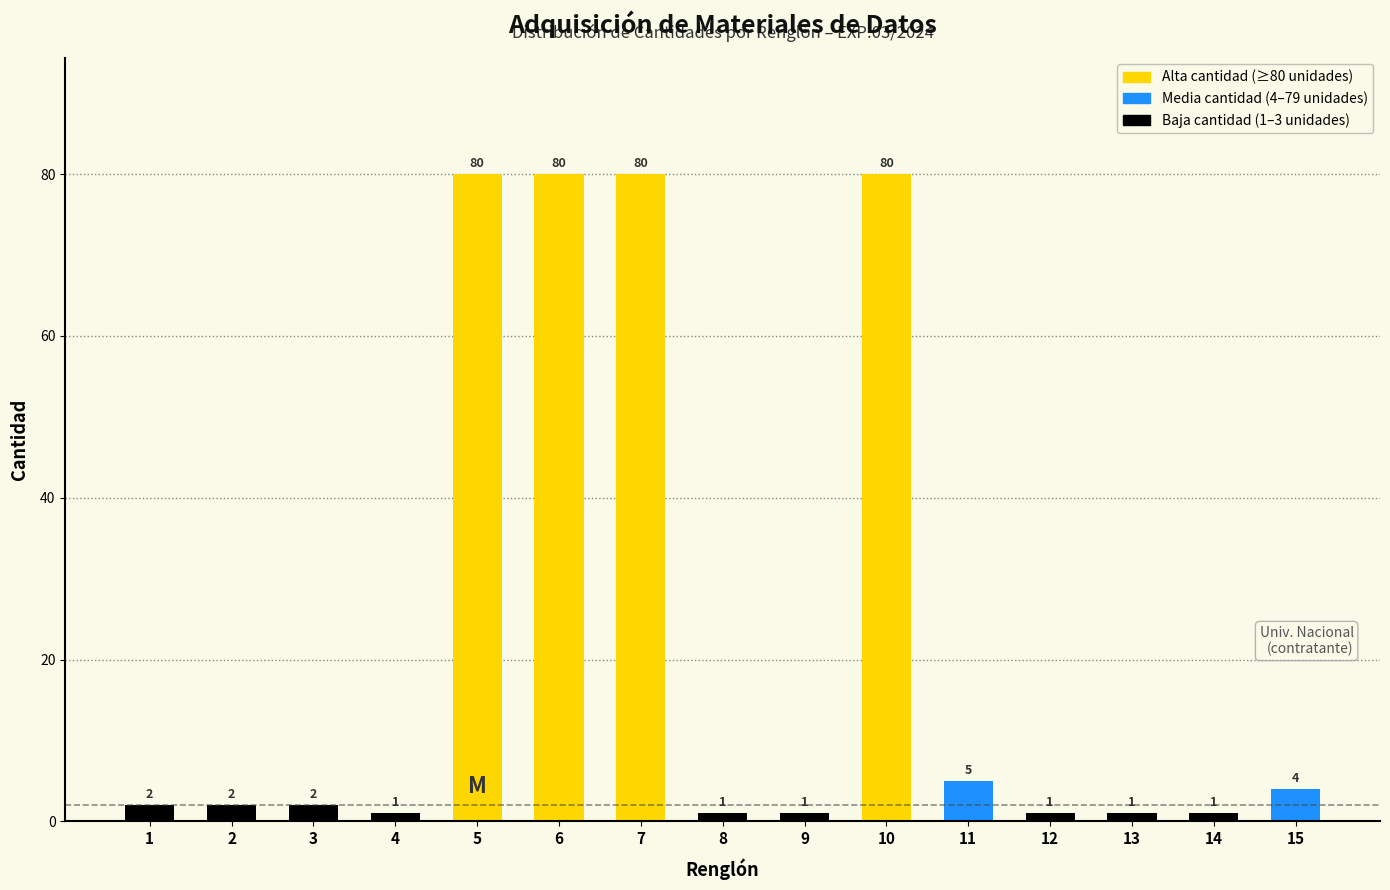

Reading left to right, what are all the values shown in this chart?

2	2	2	1	80	80	80	1	1	80	5	1	1	1	4